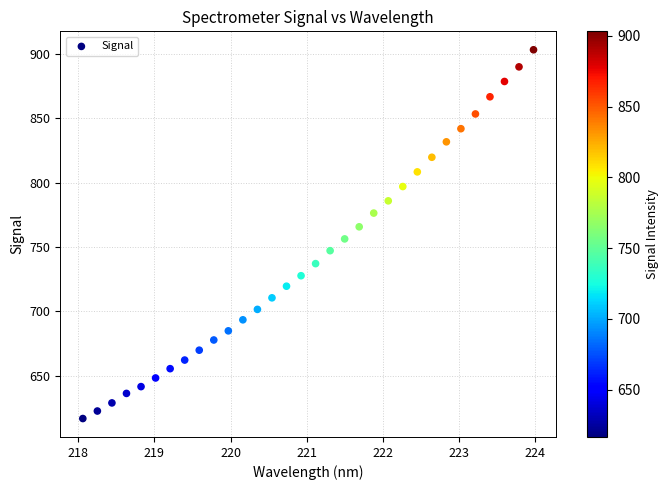

What is the range of X values (max minus min)?

5.9